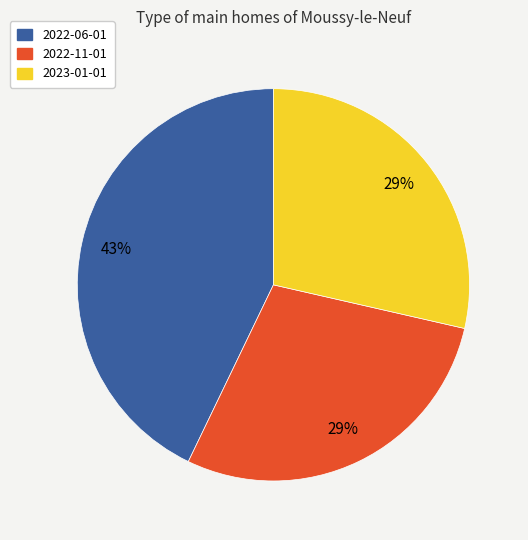

Is the sum of 2022-06-01 and 2023-01-01 greater than half?

Yes